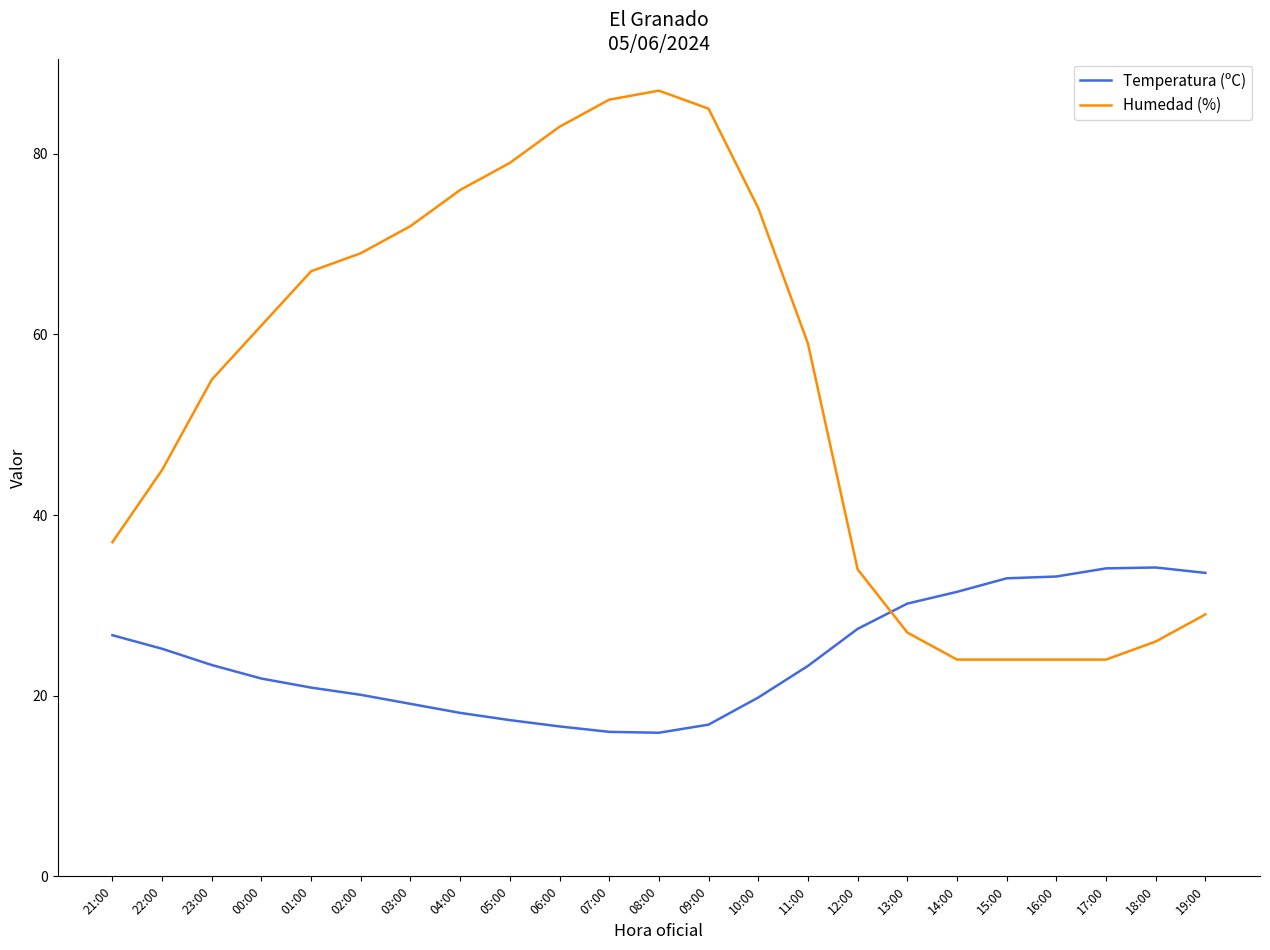

The Temperatura (ºC) series shows 41.4 at 11:00. True or false?

False